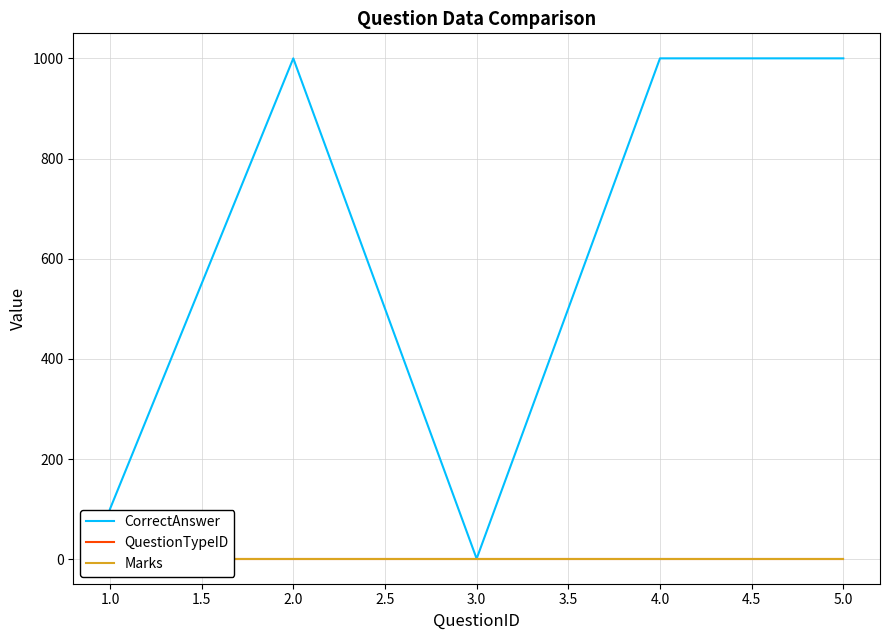

What is the maximum value for CorrectAnswer?

1000